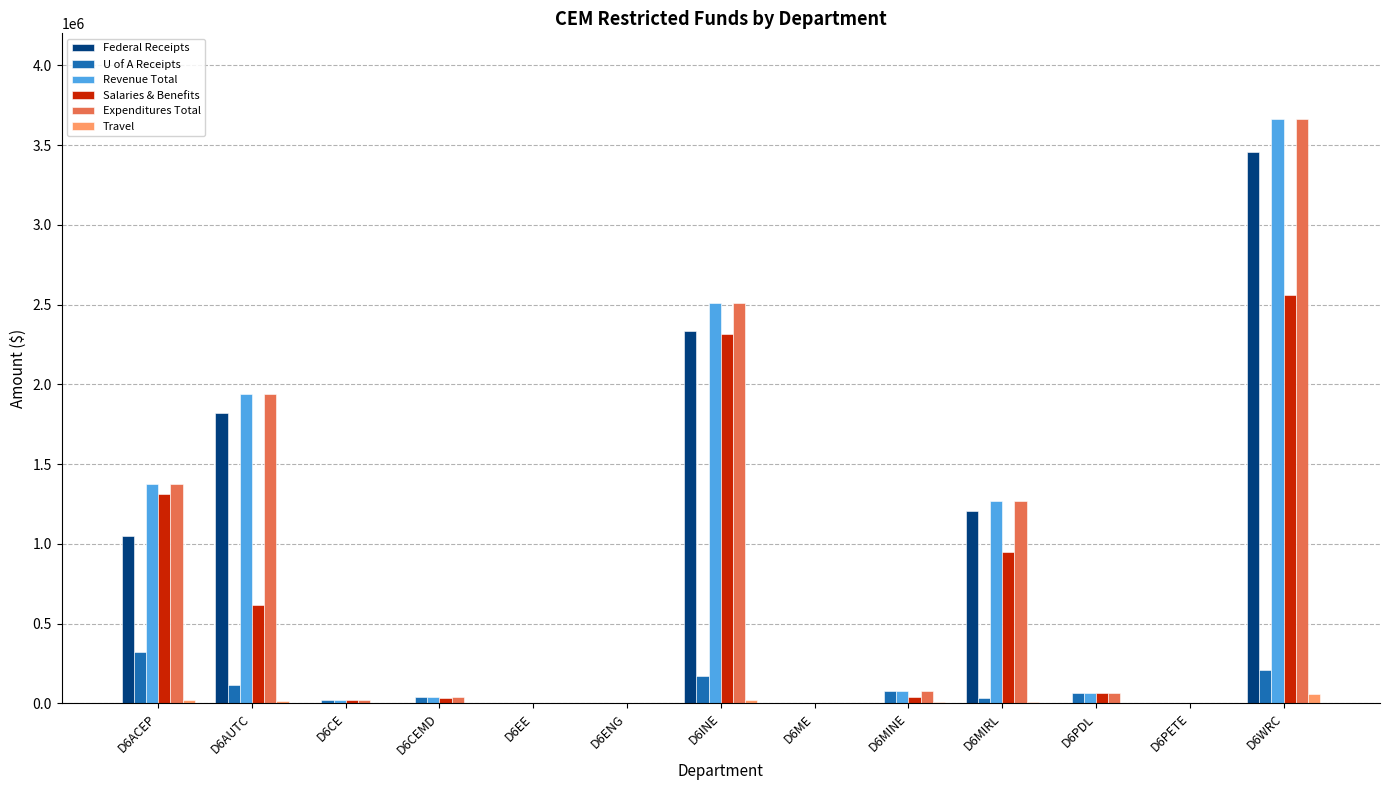

What is the maximum value for U of A Receipts?

323926.4